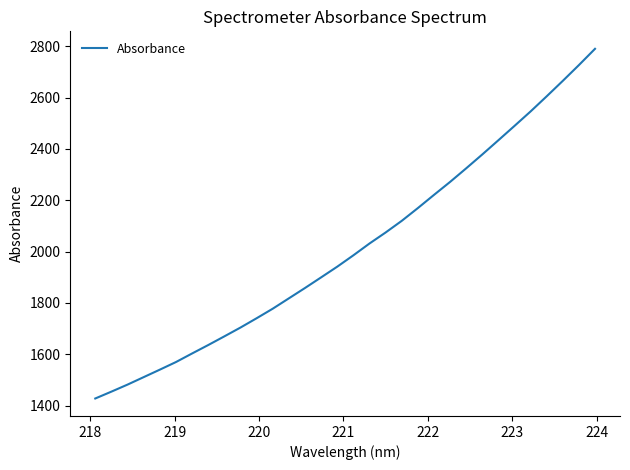

What is the greatest value displayed?

2789.7